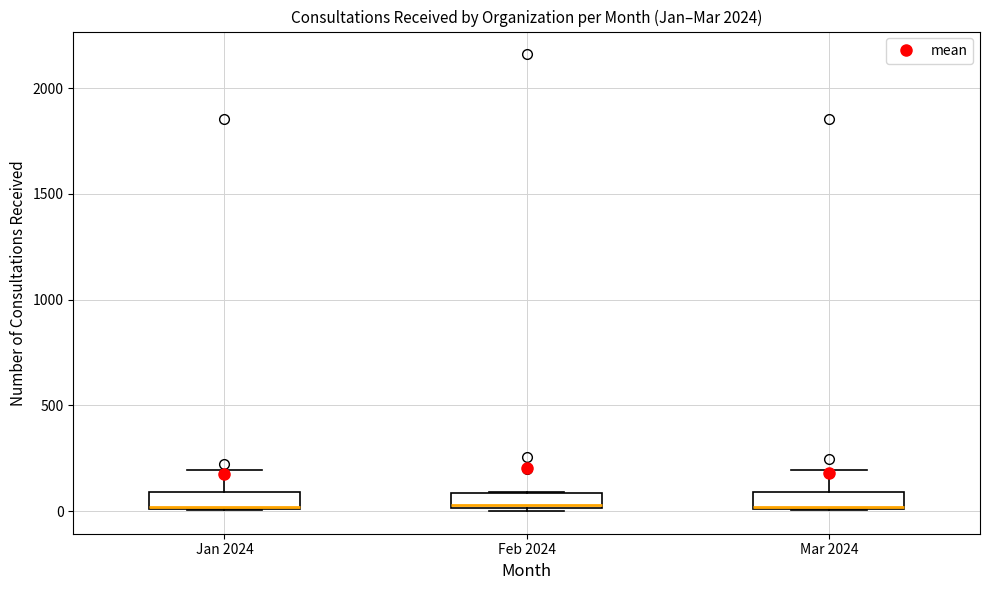

Where is the lower edge of the box for Feb 2024 on the y-axis? The values are not printed on the chart, so give them approximately, as read against the axis.

0